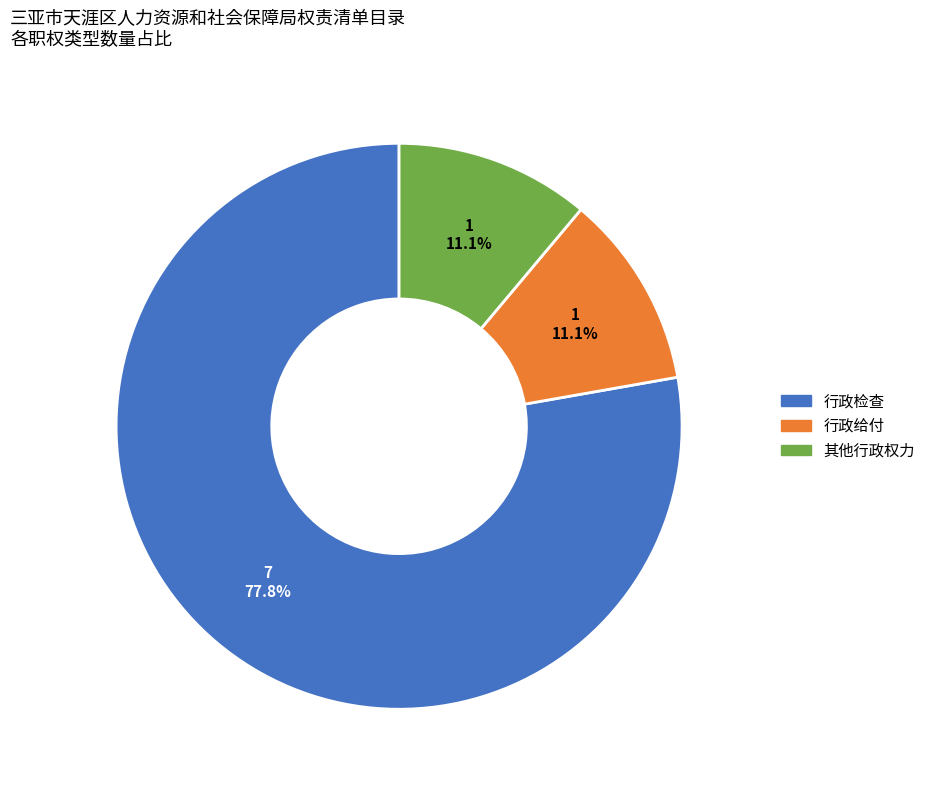

Which slice is the largest?

行政检查